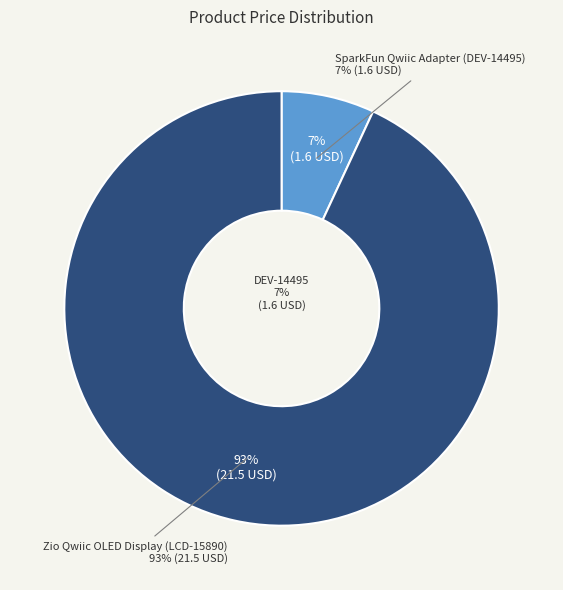

To the nearest percent, what is the difference between the largest and smallest slice percentages?

86%